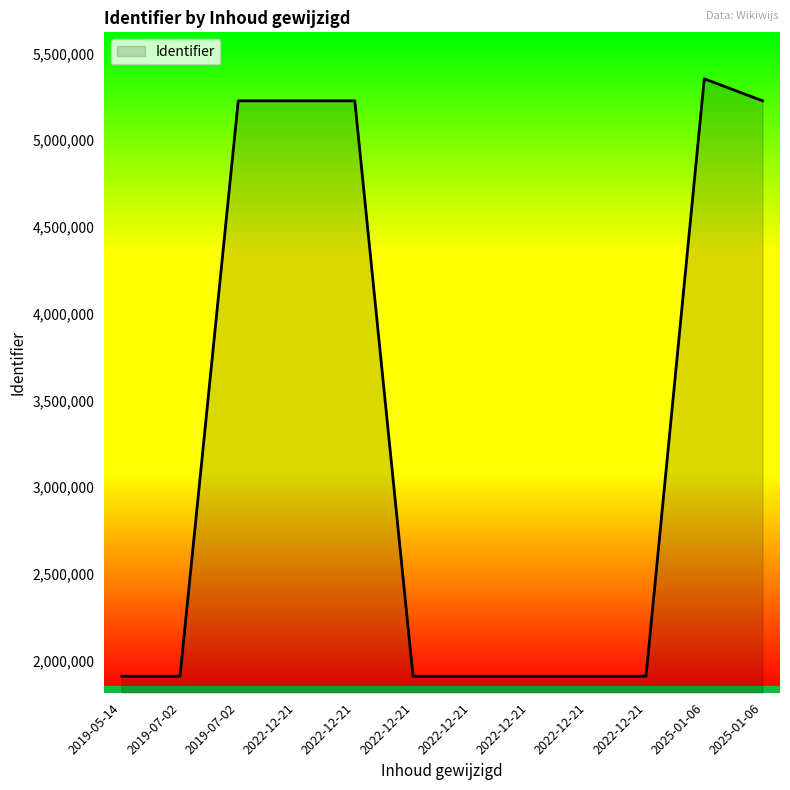

What is the difference between the maximum and minimum values?

3442419